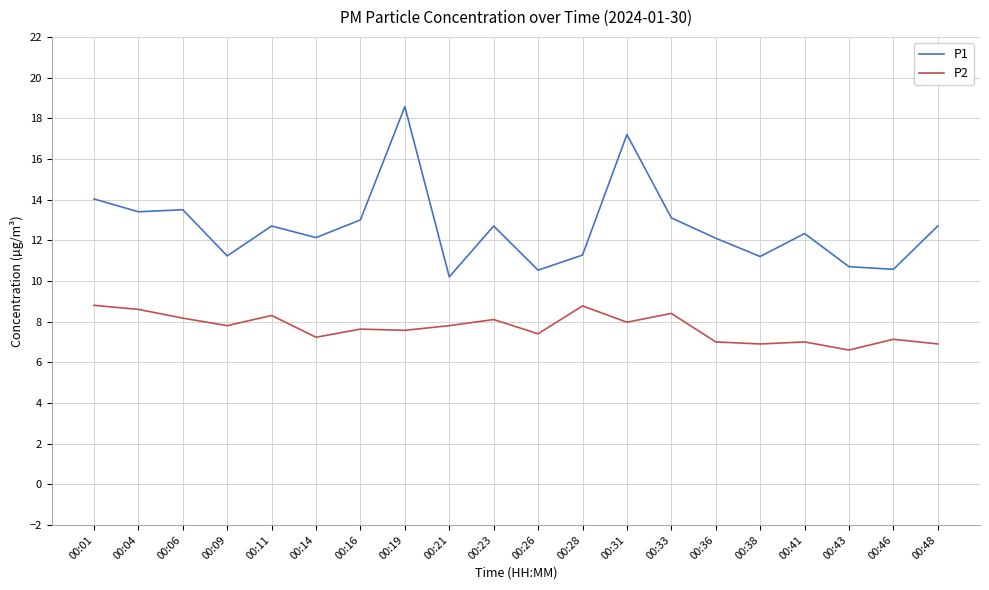

What value does the P1 series have at 00:46?

10.6